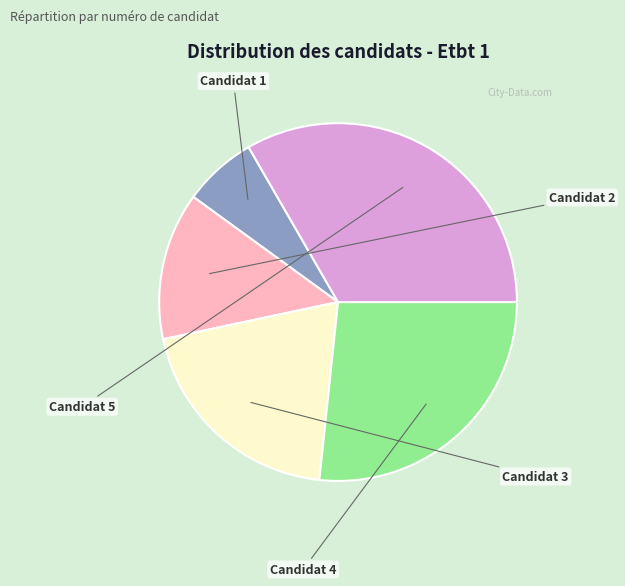

What percentage is the Candidat 1 slice, to the nearest percent?

7%